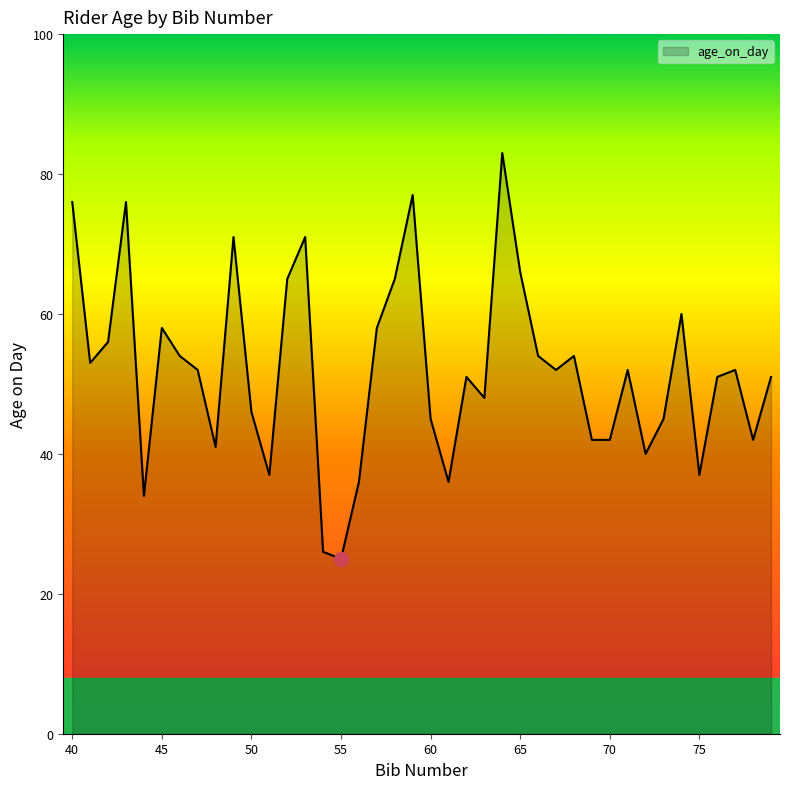

Reading left to right, what are all the values shown in this chart?

76	53	56	76	34	58	54	52	41	71	46	37	65	71	26	25	36	58	65	77	45	36	51	48	83	66	54	52	54	42	42	52	40	45	60	37	51	52	42	51